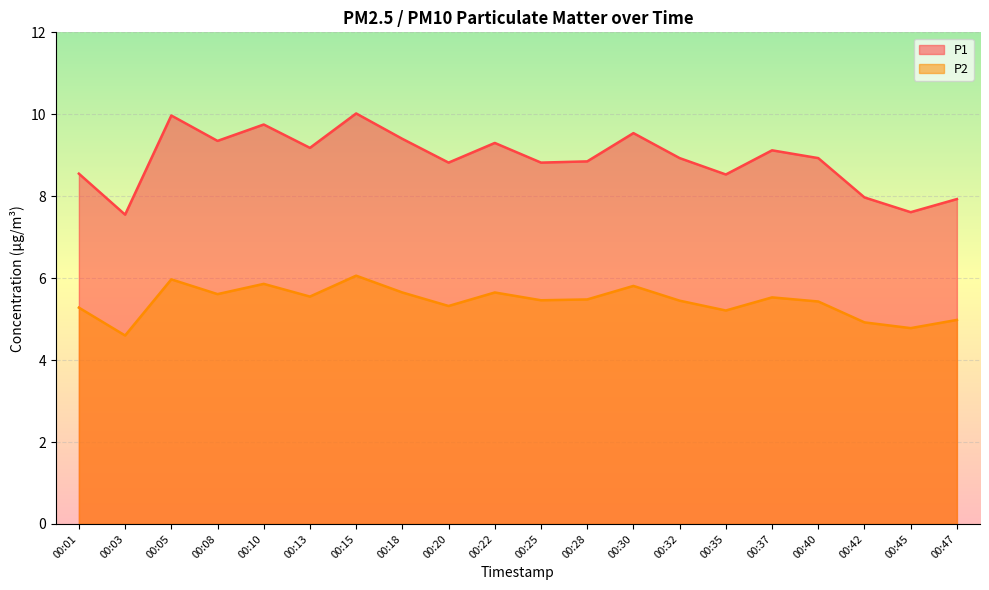

True or false: P1 and P2 intersect in this chart.

False